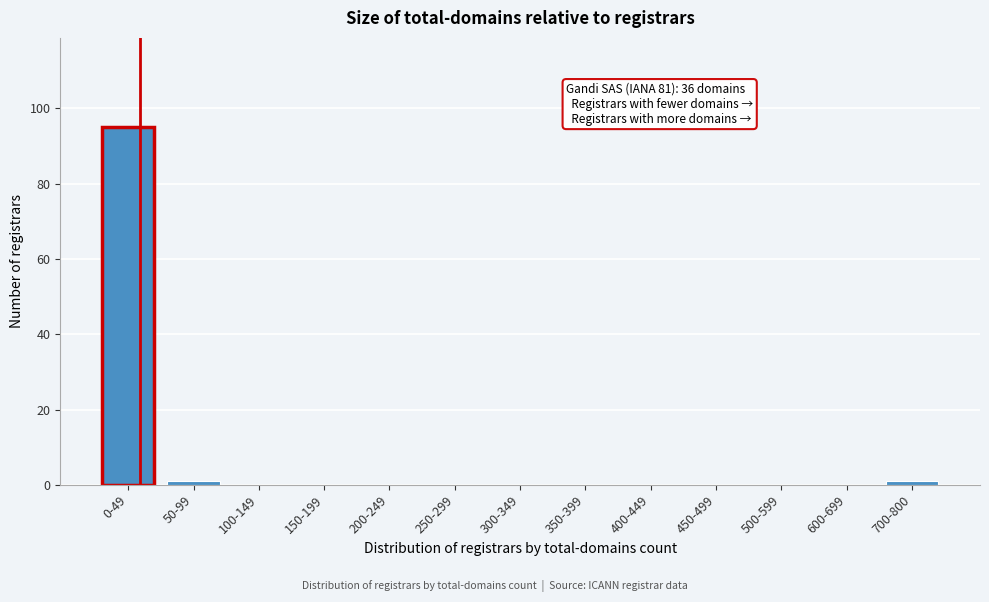

Reading left to right, extract all data points from this chart.

0-49=95	50-99=1	100-149=0	150-199=0	200-249=0	250-299=0	300-349=0	350-399=0	400-449=0	450-499=0	500-599=0	600-699=0	700-800=1